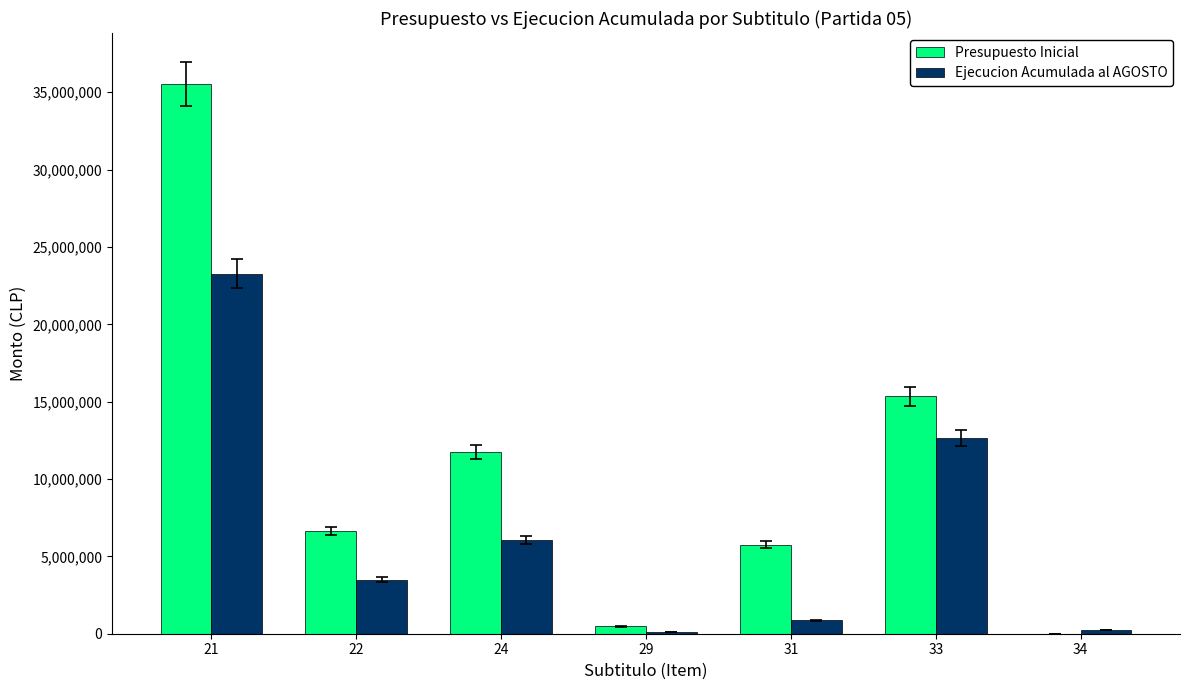

How many series are shown in this chart?

2